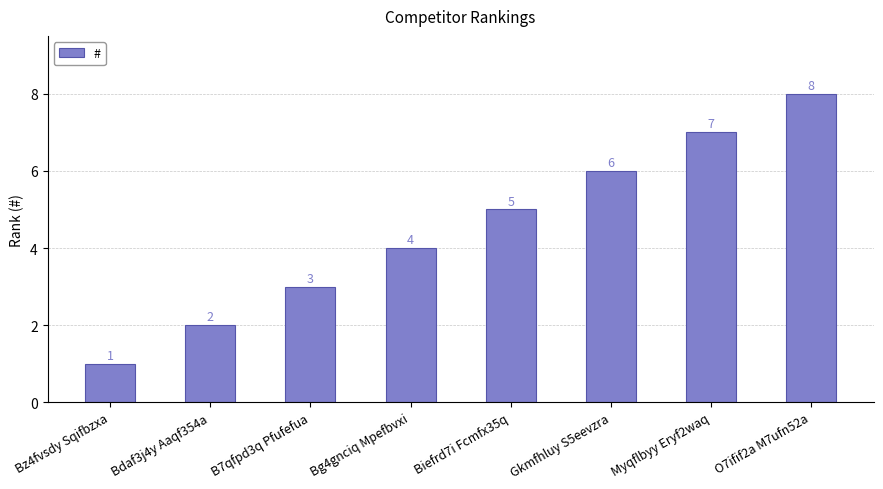

Count the values in the range 3 to 7.

5